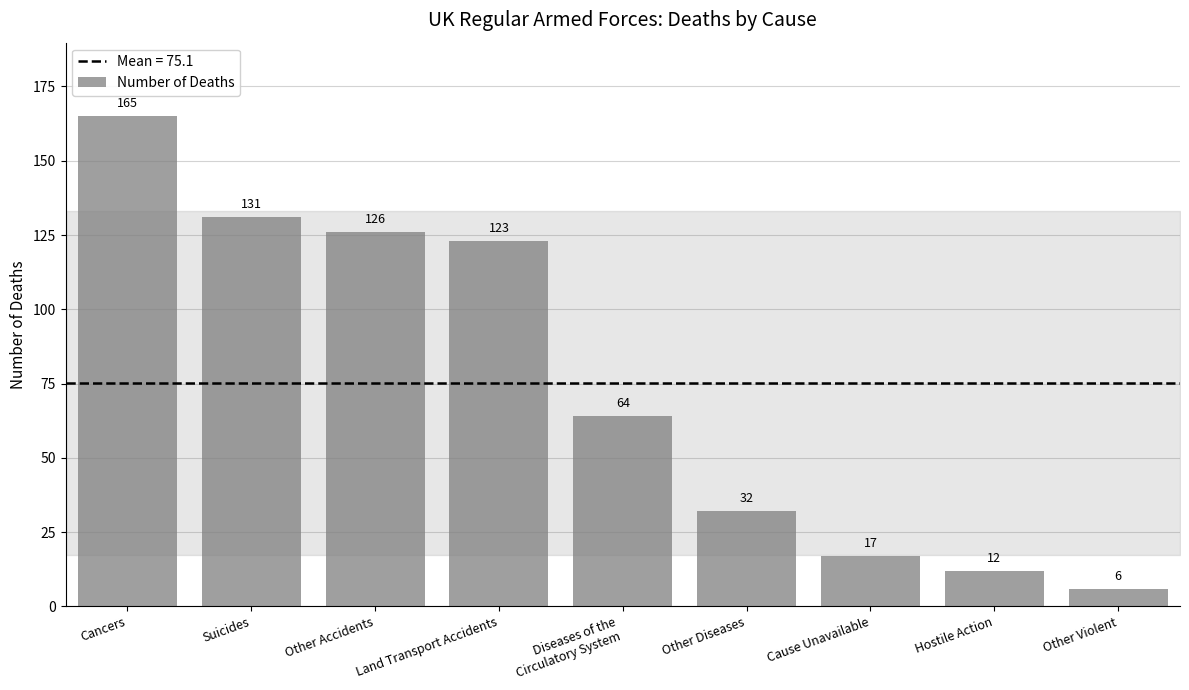

Are the bars grouped side by side (vs. stacked)?

No